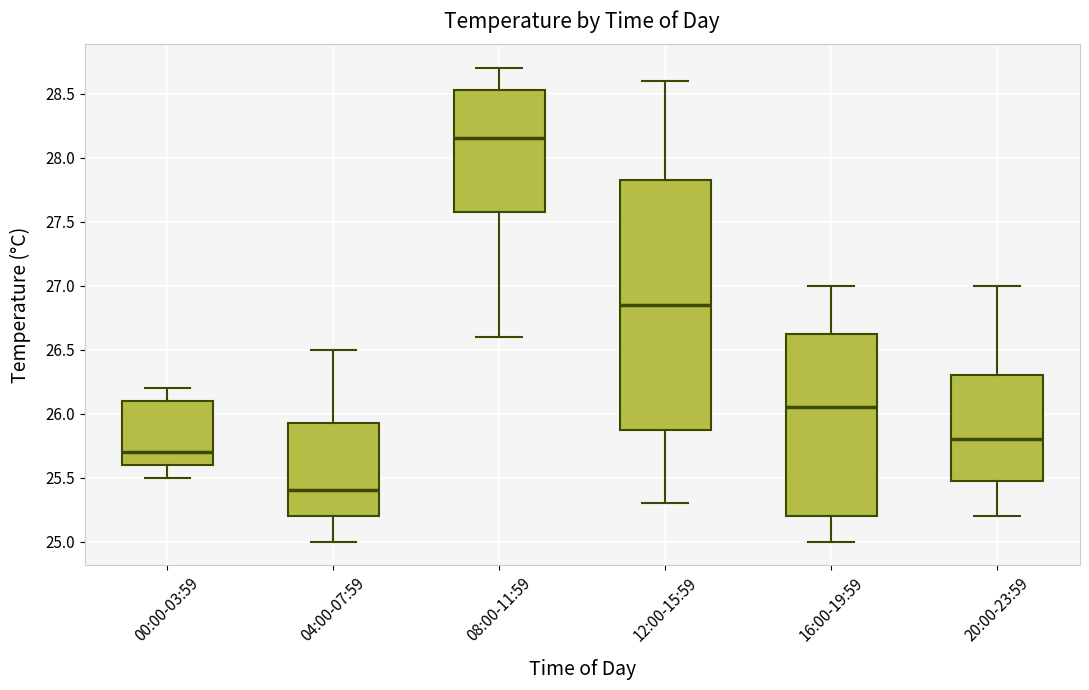

Reading left to right, read every box against the y-axis: the position of its median line, the range the box covers, and the ends of its whiskers. The values are not printed on the chart, so give them approximately, as read against the axis.

00:00-03:59: median 25.70, box 25.60 to 26.10, whiskers 25.50 to 26.20
04:00-07:59: median 25.40, box 25.20 to 25.95, whiskers 25.00 to 26.50
08:00-11:59: median 28.15, box 27.60 to 28.55, whiskers 26.60 to 28.70
12:00-15:59: median 26.85, box 25.90 to 27.85, whiskers 25.30 to 28.60
16:00-19:59: median 26.05, box 25.20 to 26.65, whiskers 25.00 to 27.00
20:00-23:59: median 25.80, box 25.50 to 26.30, whiskers 25.20 to 27.00